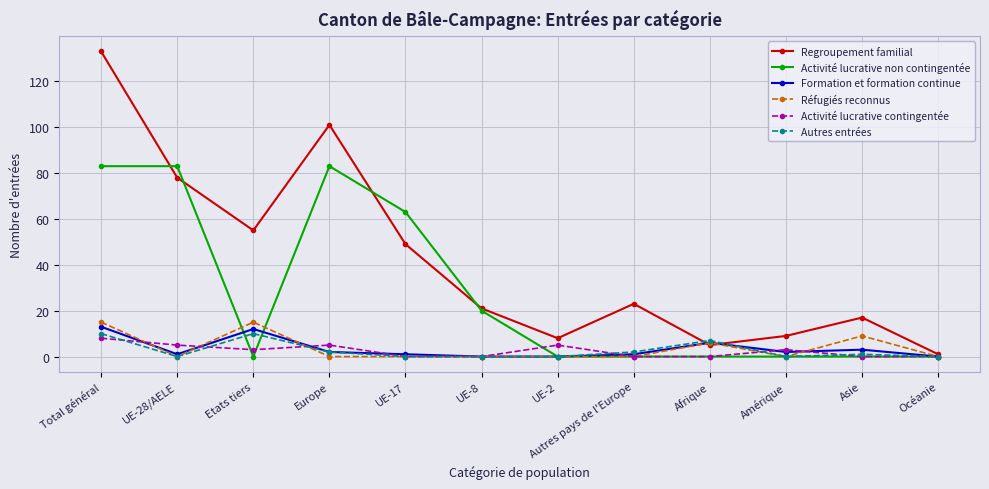

What is the label of the 11th point from the right?

UE-28/AELE